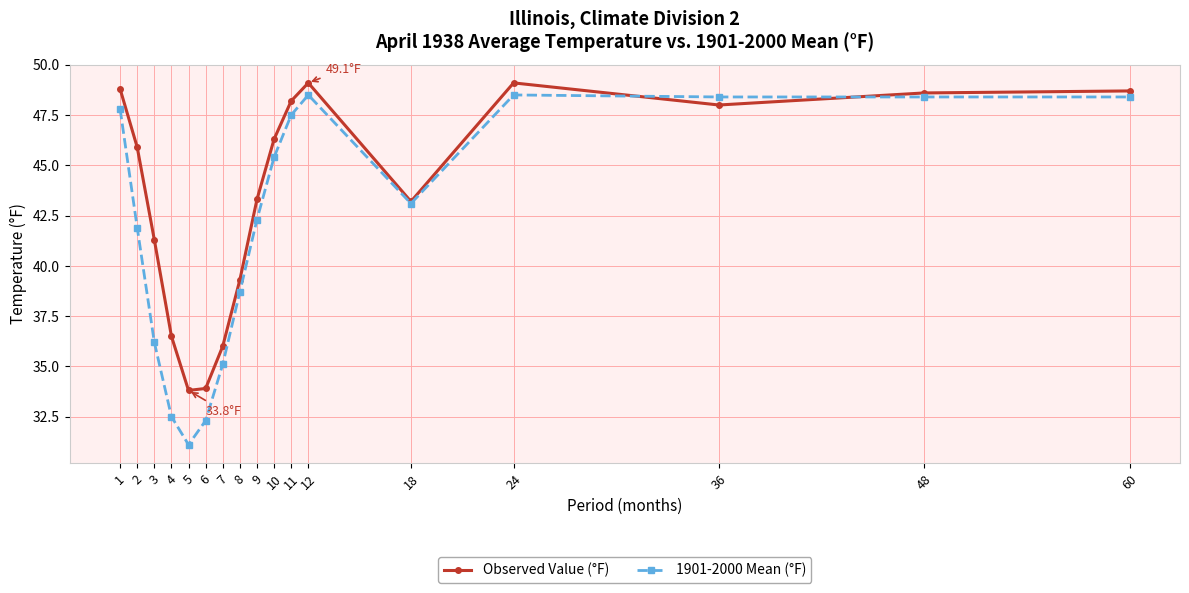

Rank the series by their average value, from highest to lowest.

Observed Value (°F), 1901-2000 Mean (°F)